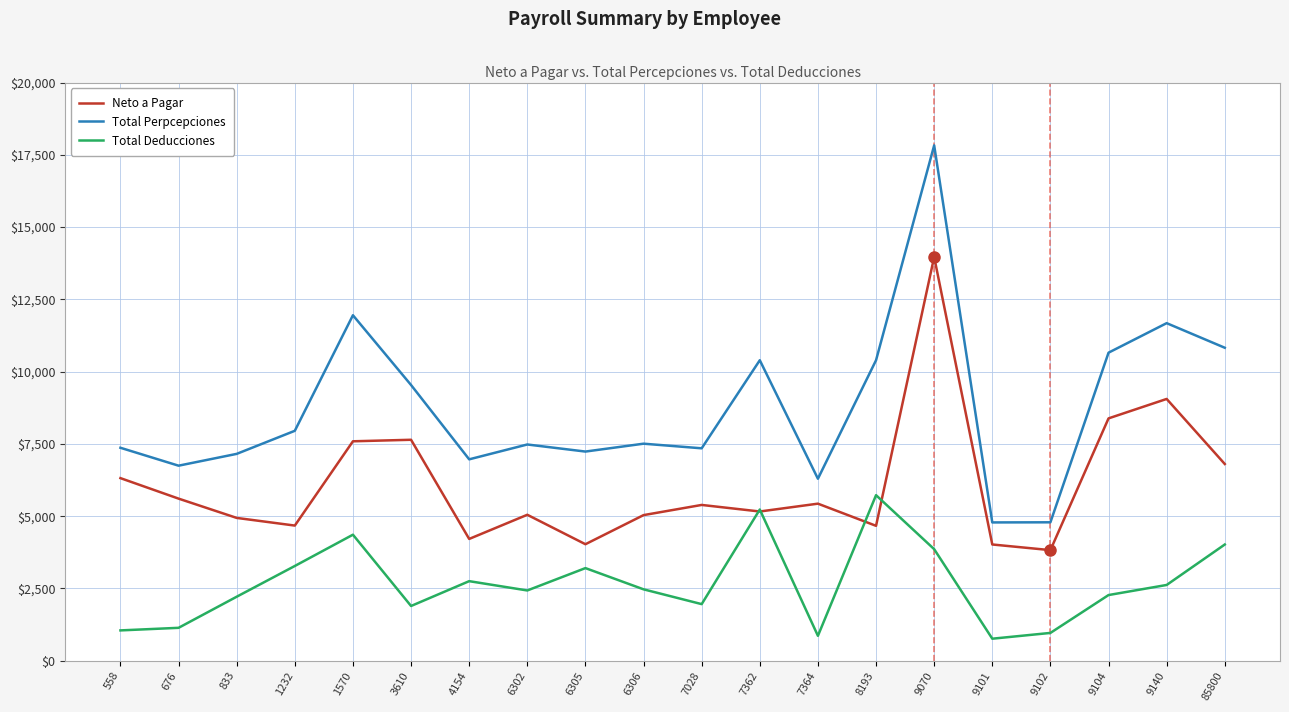

What is the total value across all series at 3610?

19076.4